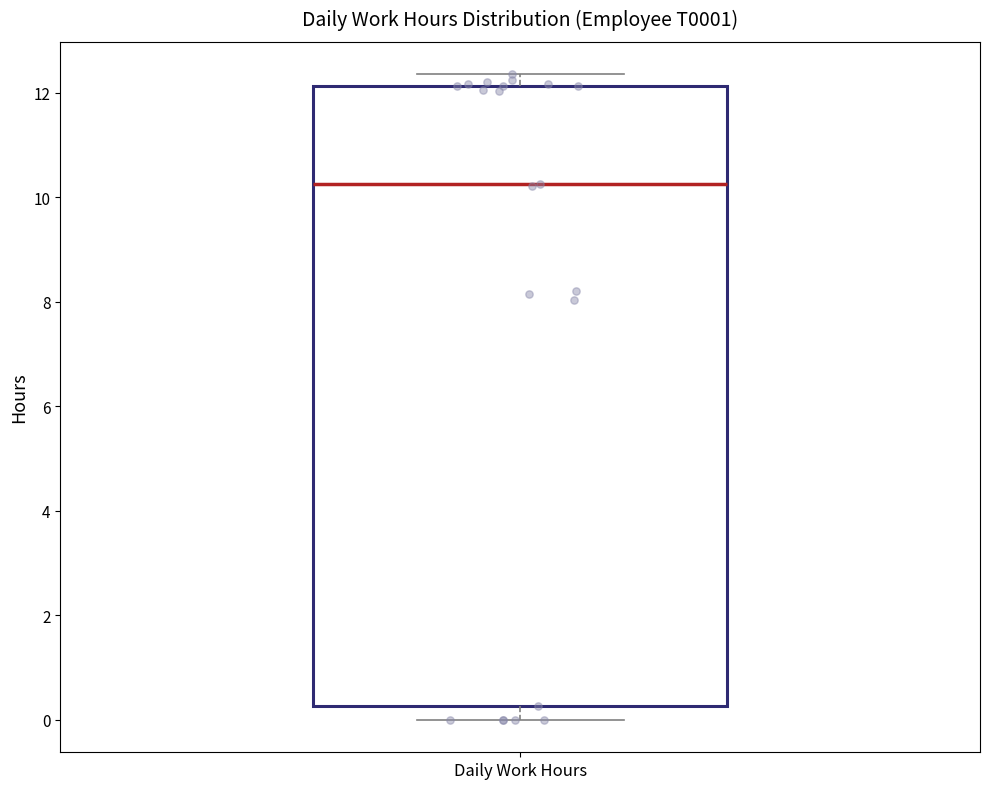

Transcribe this box plot: give where the median line is, the range the box spans, and where the two whiskers end, as read against the y-axis. The values are not printed on the chart, so give them approximately, as read against the axis.

median 10.2, box 0.2 to 12.2, whiskers 0.0 to 12.4